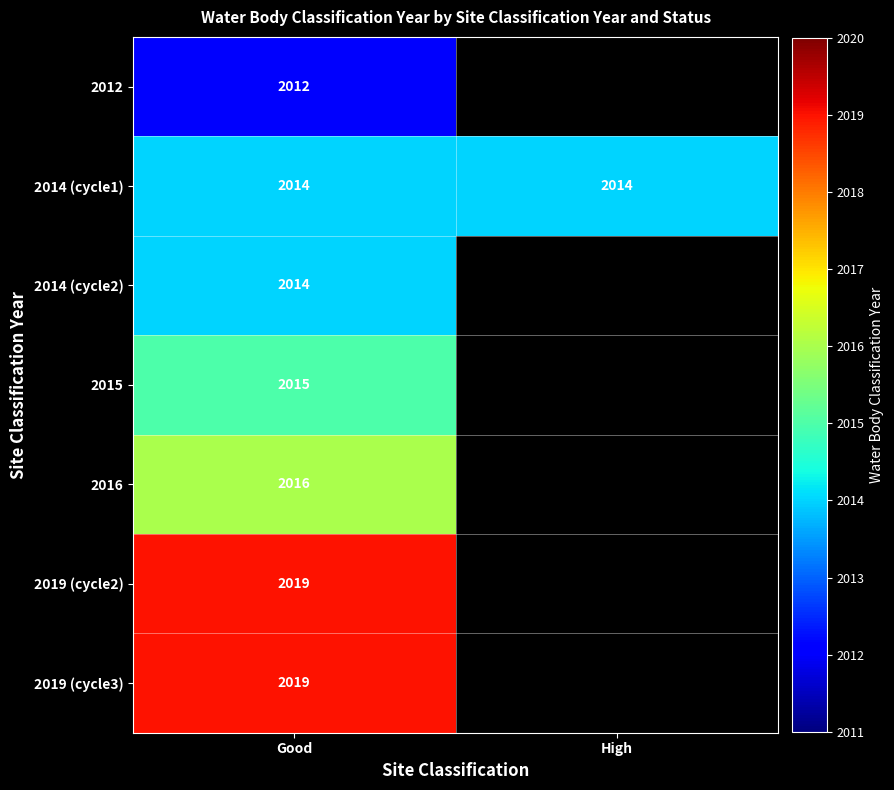

At how many categories does at least one series exceed 2015?

1